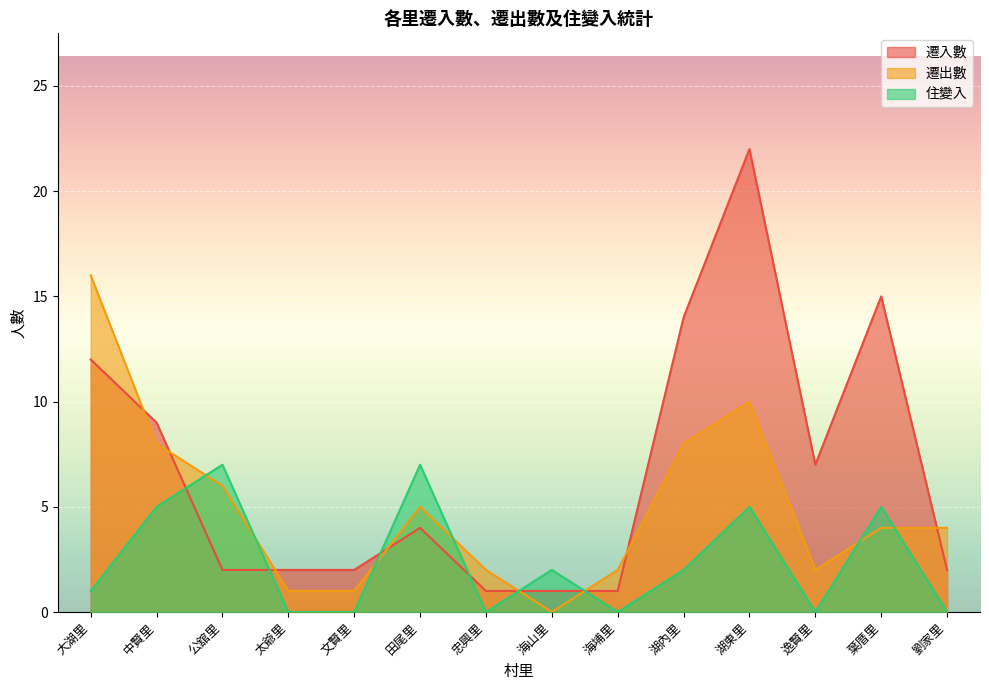

At which category does the chart reach its peak across all series?

湖東里